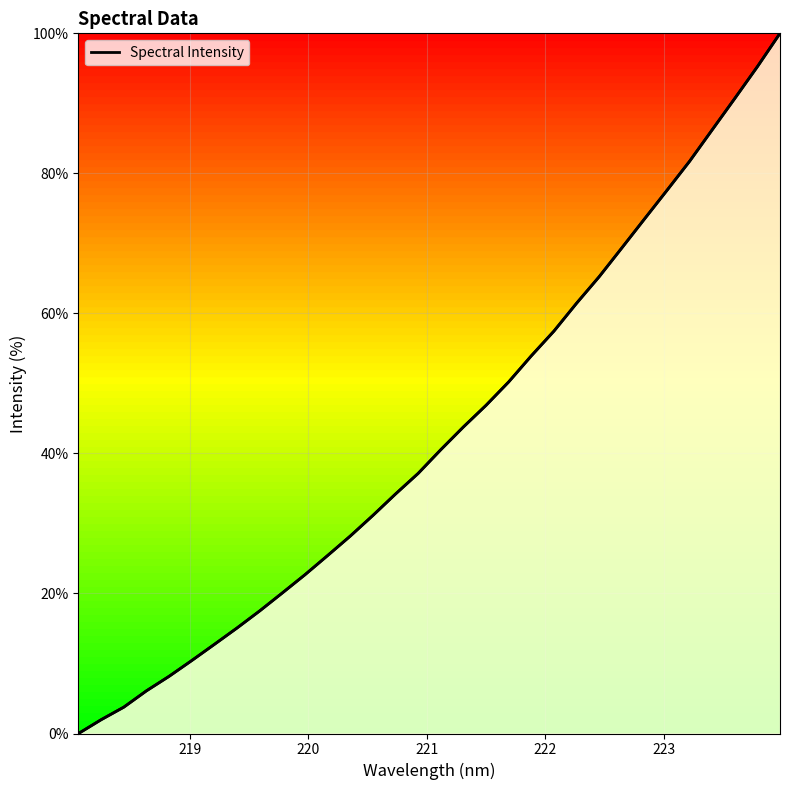

What is the difference between the maximum and minimum values?

100.0